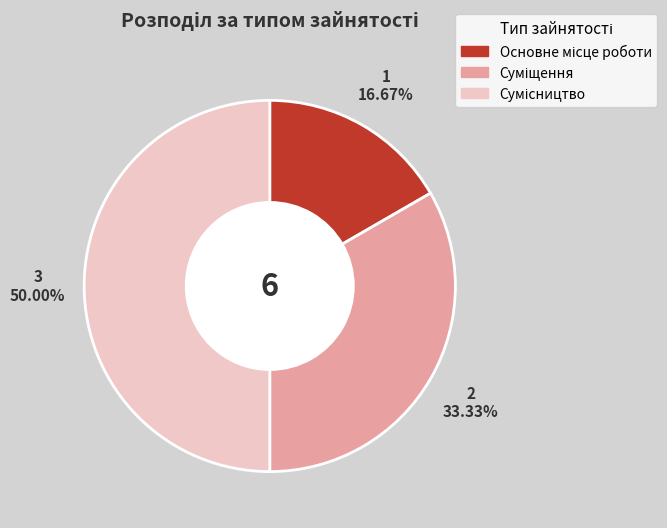

Count the number of slices in the pie.

3